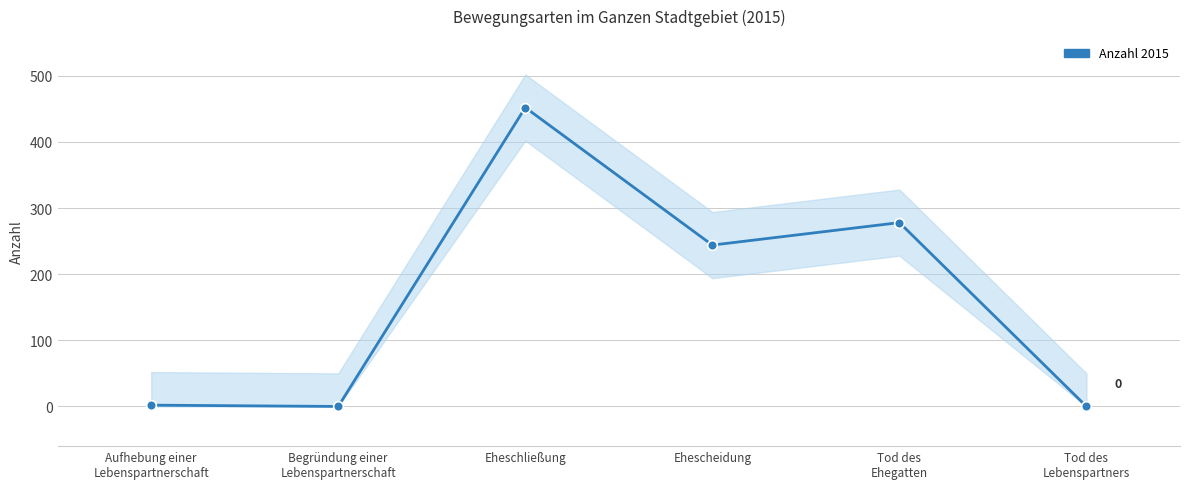

The chart shows a value of 382 at Ehescheidung. True or false?

False